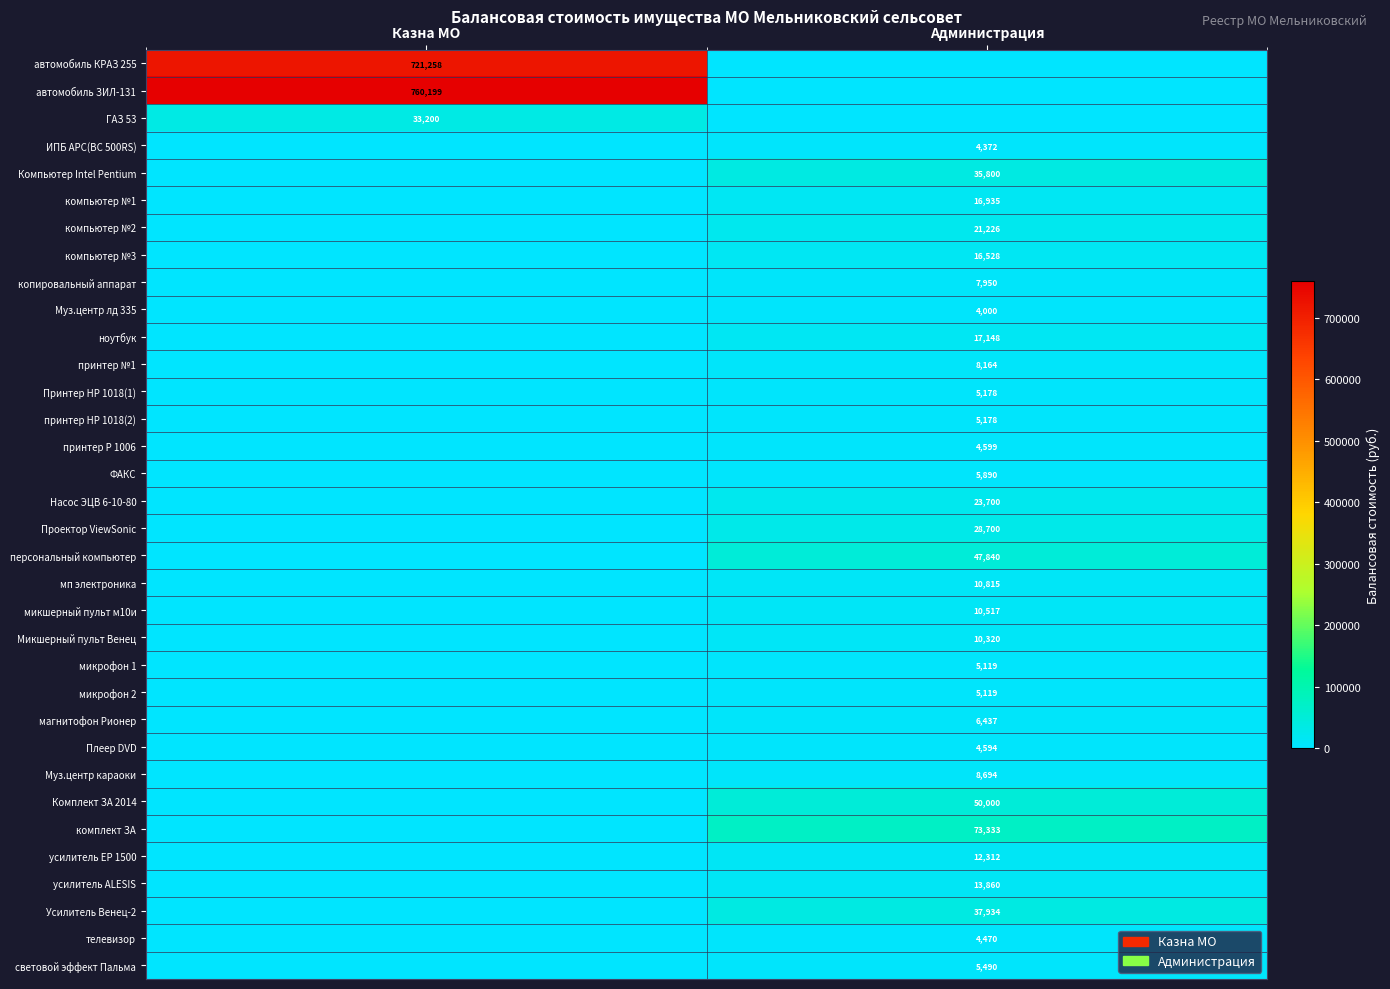

True or false: микшерный пульт м10и has a value of 16431 at Администрация.

False